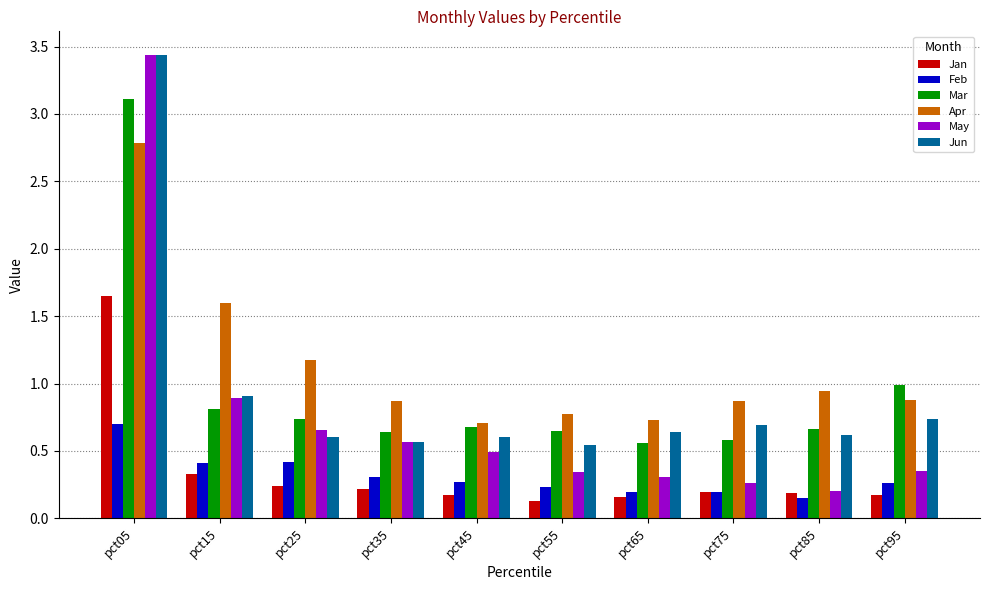

What is the total value across all series at pct05?

15.1